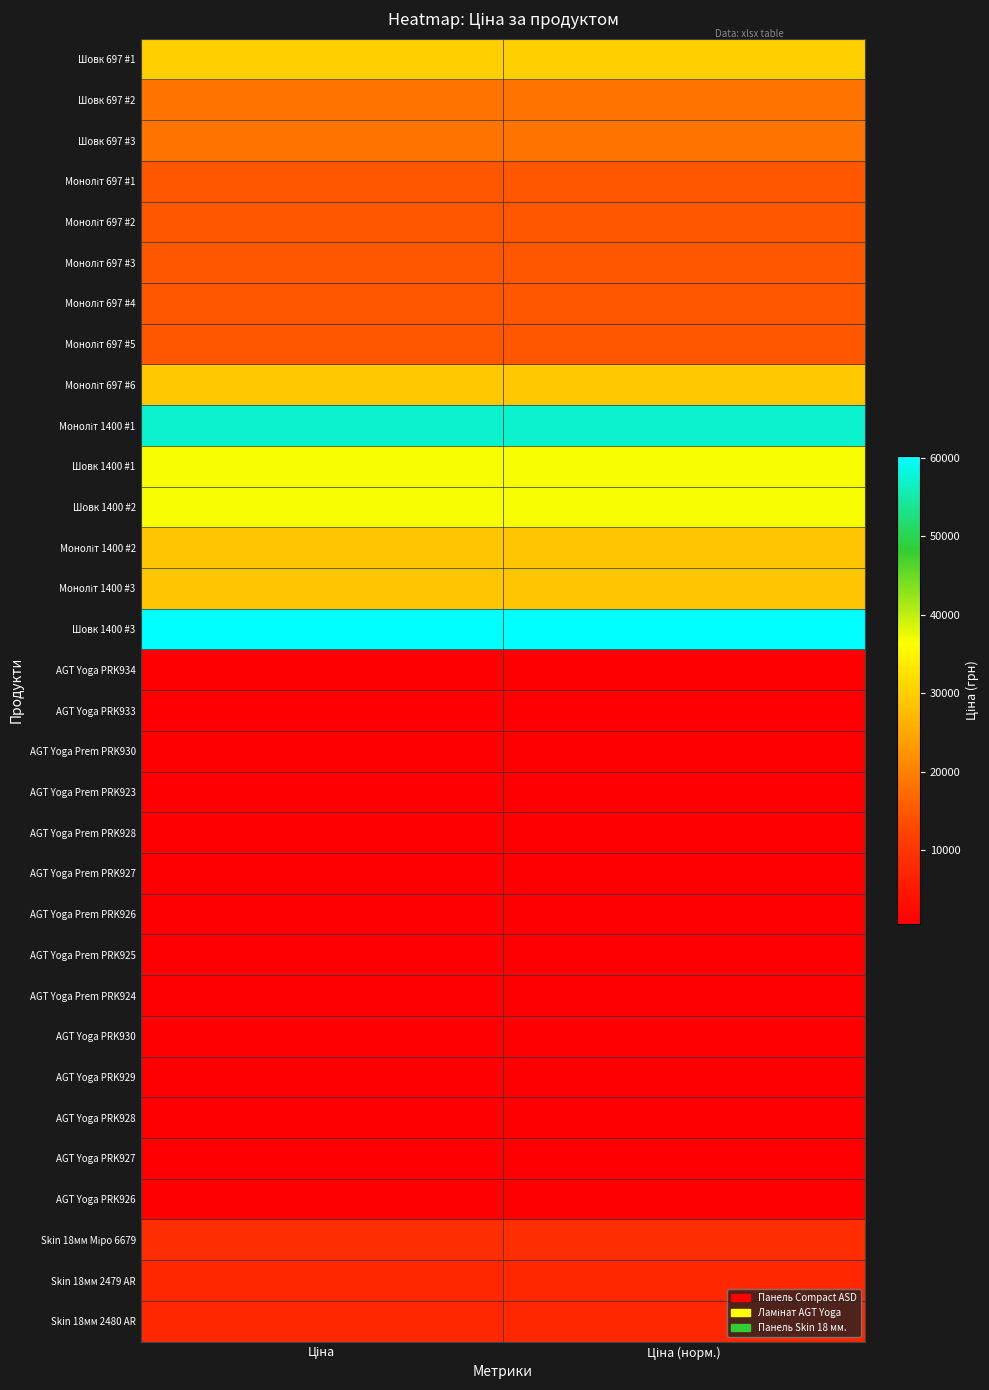

What is the maximum value shown in the chart?

60205.6